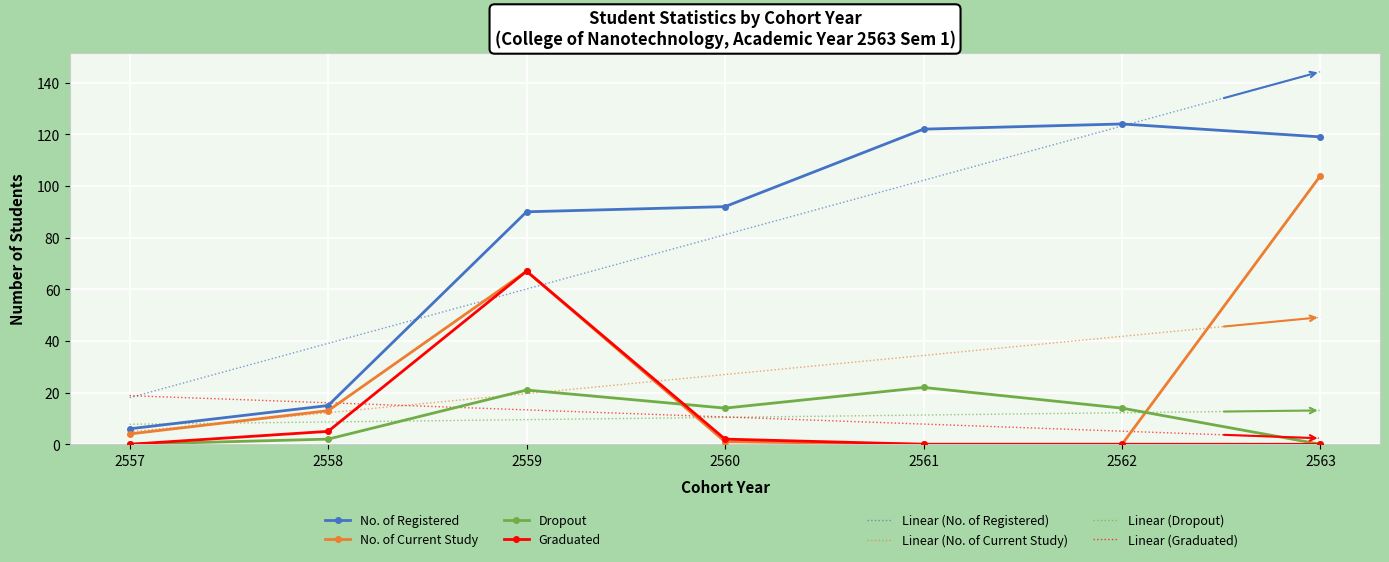

At which category does the chart reach its peak across all series?

2563